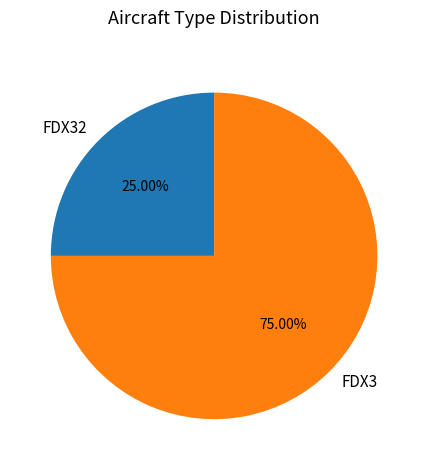

Is it true that FDX32 is 25% of the pie?

True